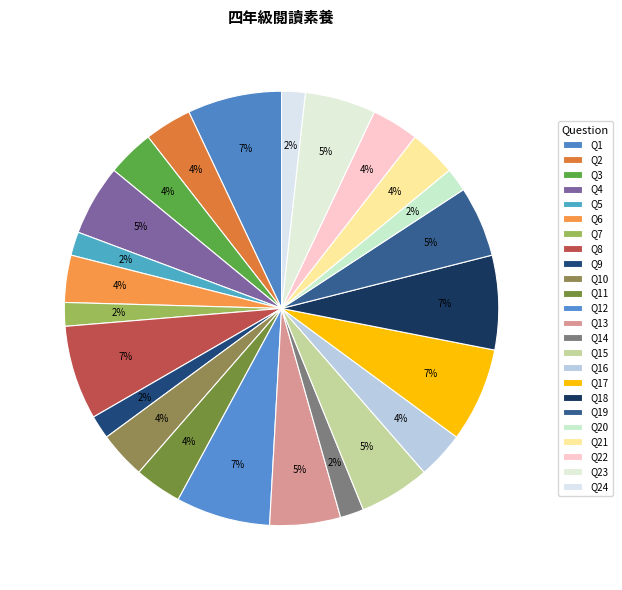

To the nearest percent, what is the average slice percentage?

4%